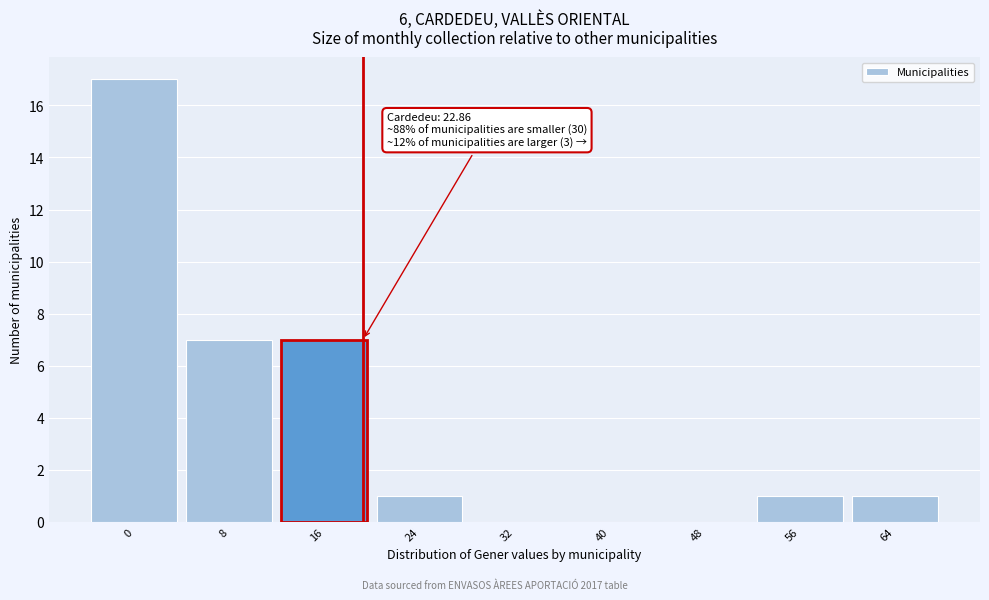

Reading left to right, what are all the values shown in this chart?

0=17	8=7	16=7	24=1	32=0	40=0	48=0	56=1	64=1